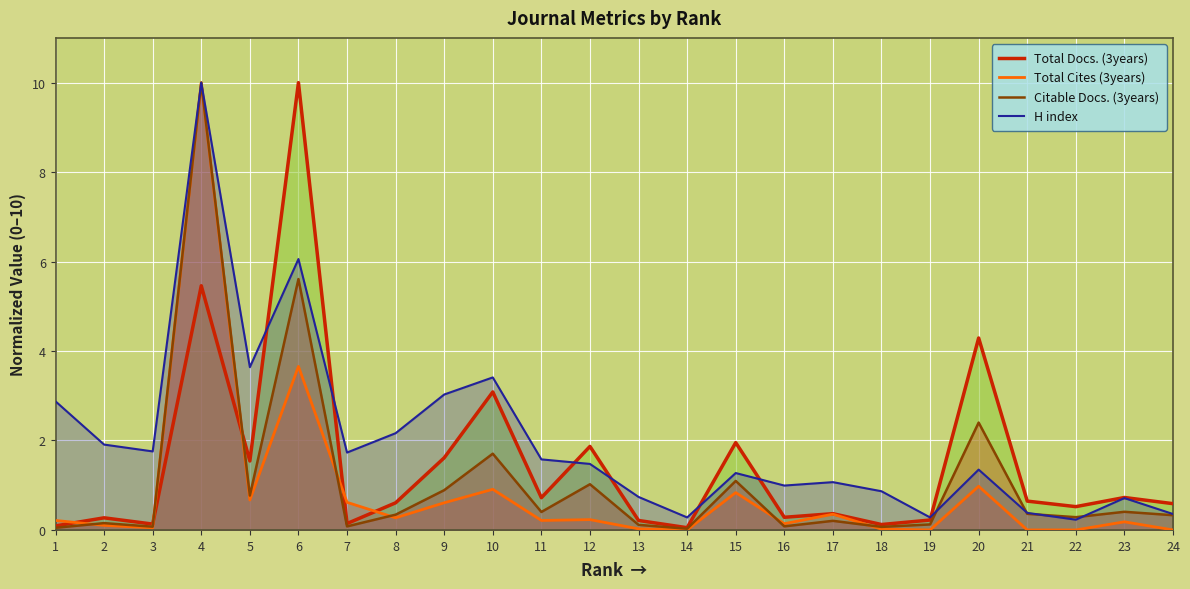

How many series are shown in this chart?

4